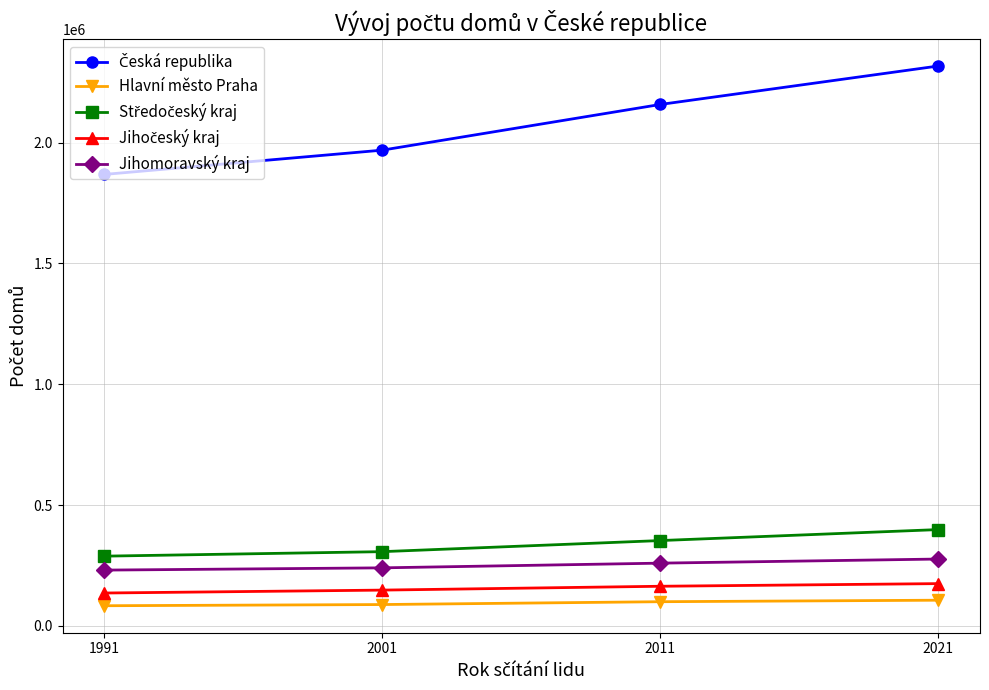

What is the greatest value displayed?

2317276